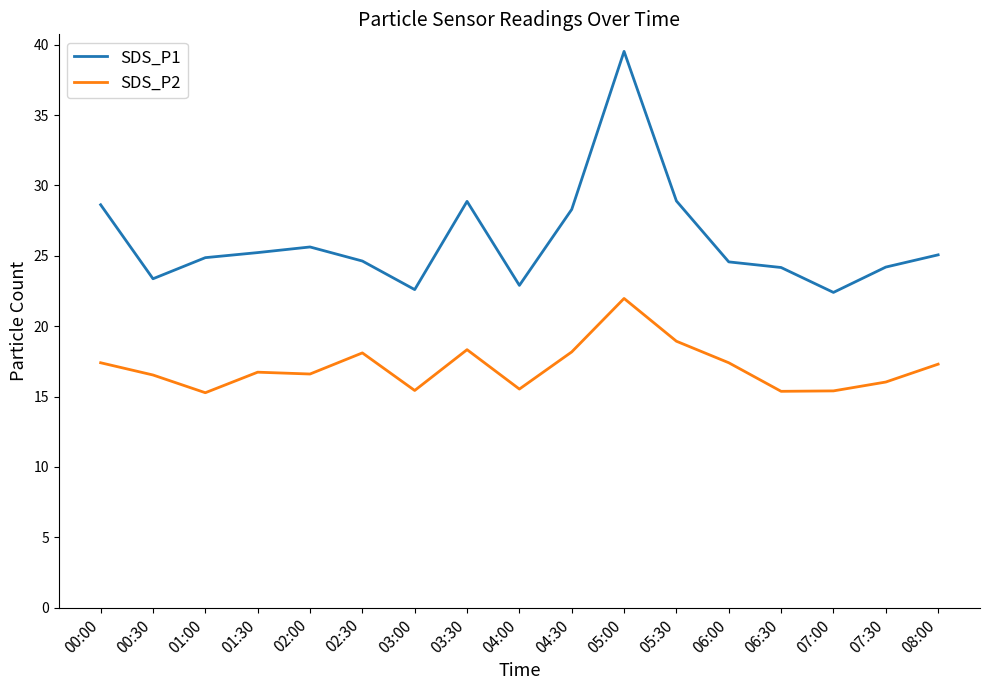

Which series has the largest total across all categories?

SDS_P1